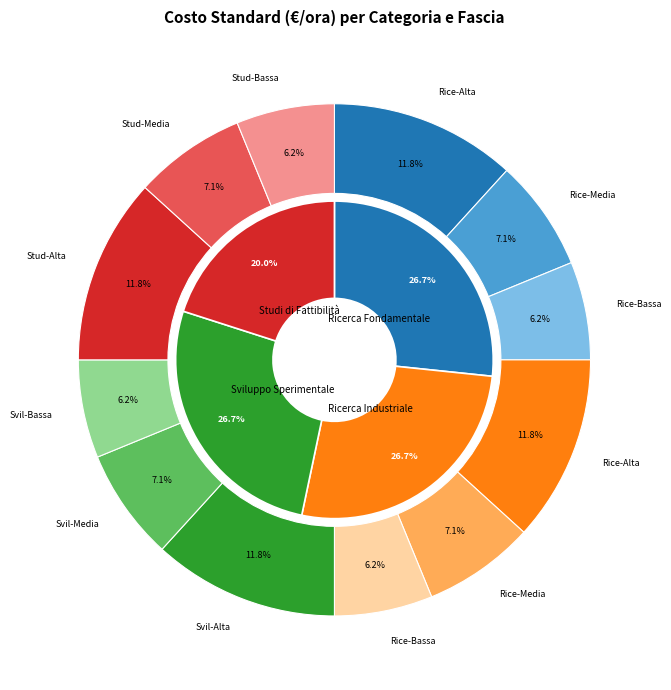

To the nearest percent, what percentage of the pie is Media?

28%